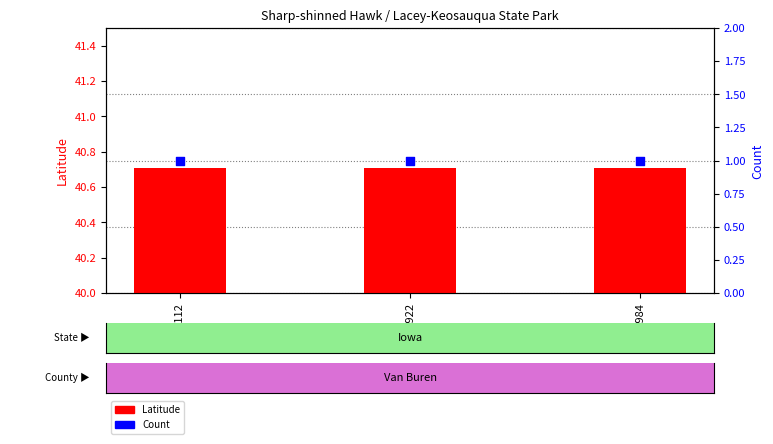

At how many categories does at least one series exceed 14?

3